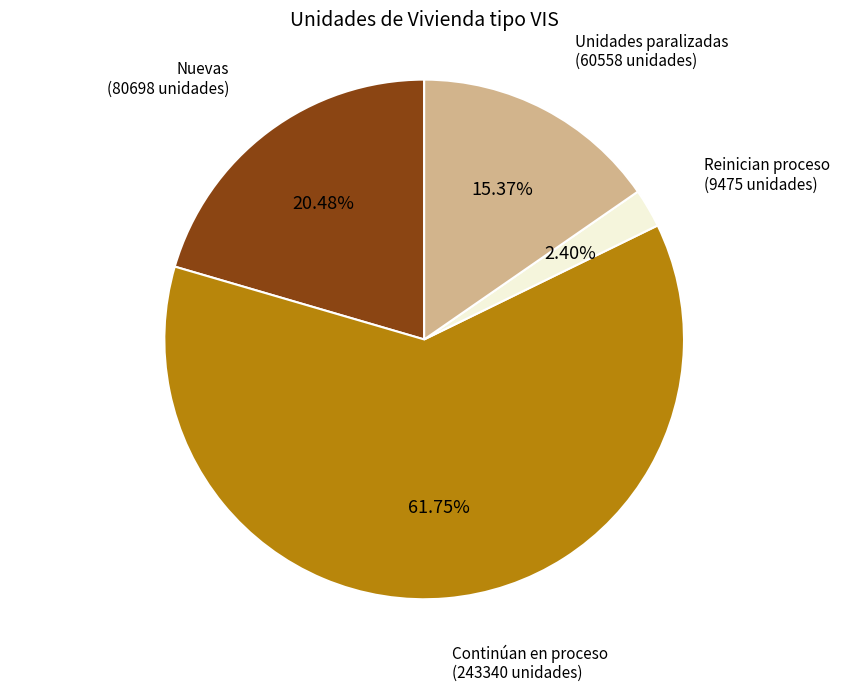

Does any single category account for the majority?

Yes